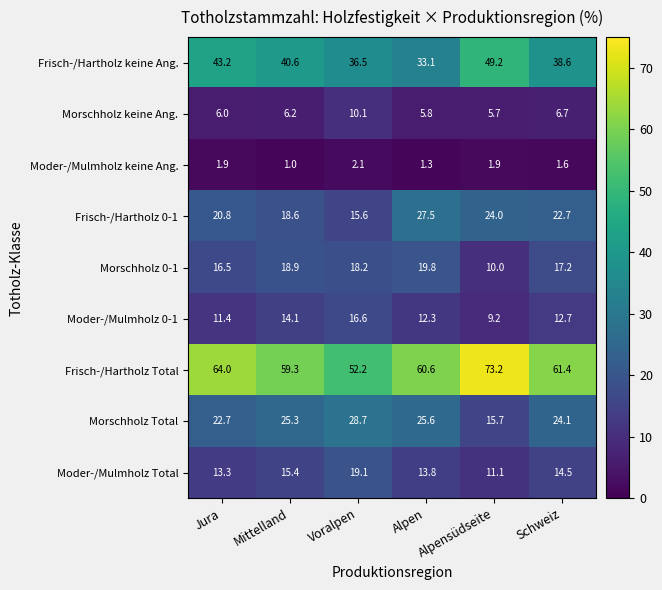

Rank the series at Schweiz from highest to lowest value.

Frisch-/Hartholz Total, Frisch-/Hartholz keine Ang., Morschholz Total, Frisch-/Hartholz 0-1, Morschholz 0-1, Moder-/Mulmholz Total, Moder-/Mulmholz 0-1, Morschholz keine Ang., Moder-/Mulmholz keine Ang.